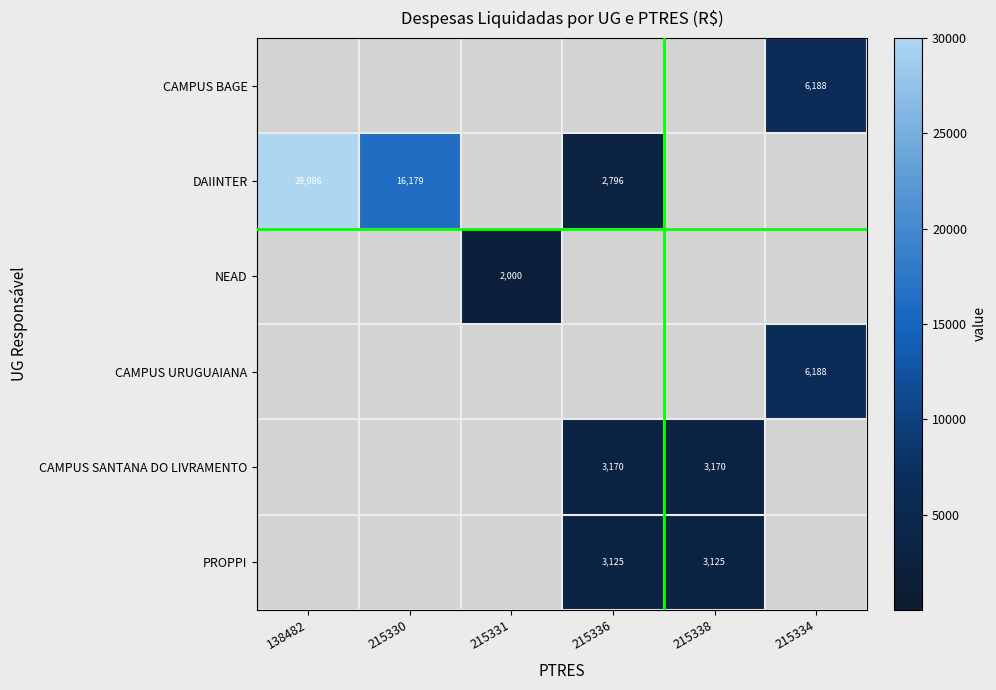

At which category is the sum across all series the highest?

138482